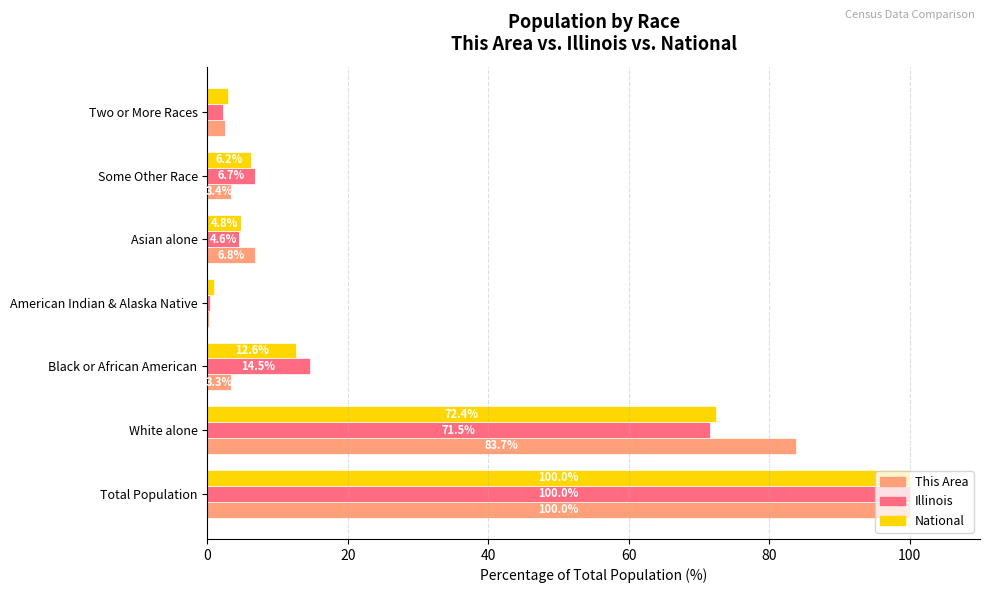

Which series changed the most between Total Population and White alone?

Illinois